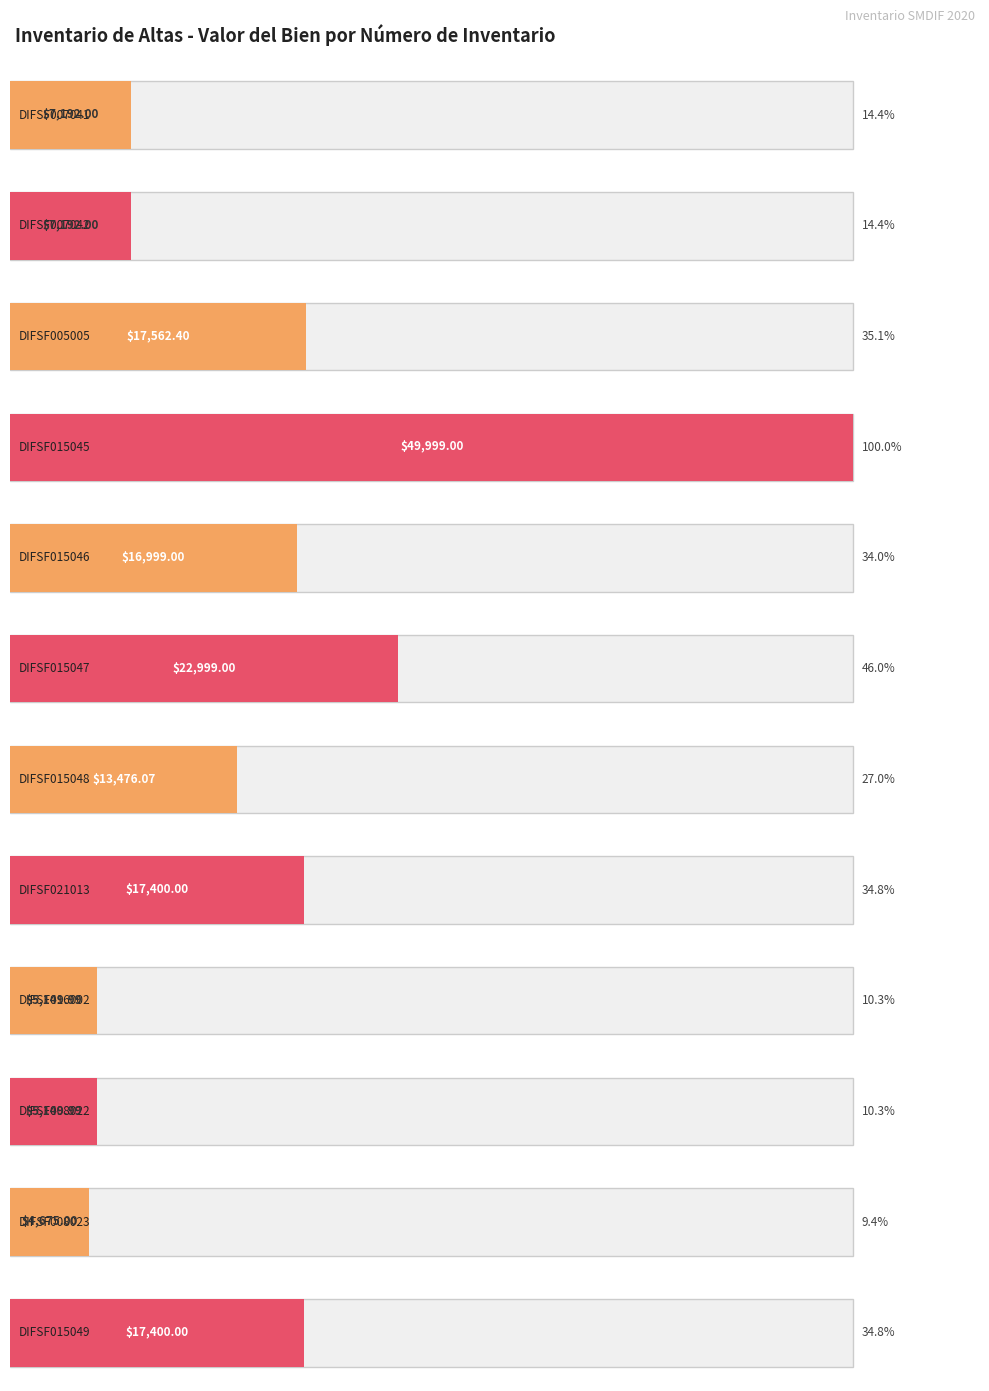

What is the change in value from DIFSF005005 to DIFSF015048?

-4086.3